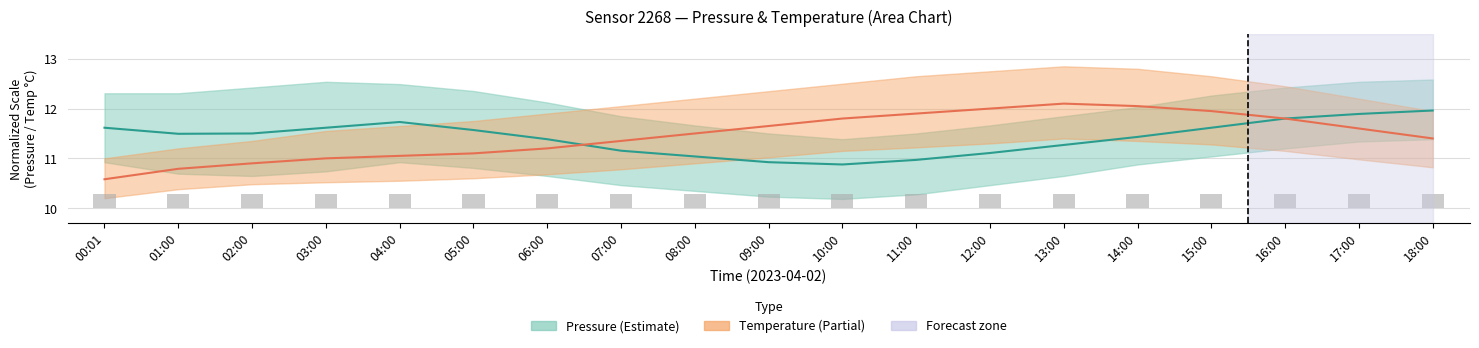

Is it true that Temperature equals 16.9 at 07:00?

False